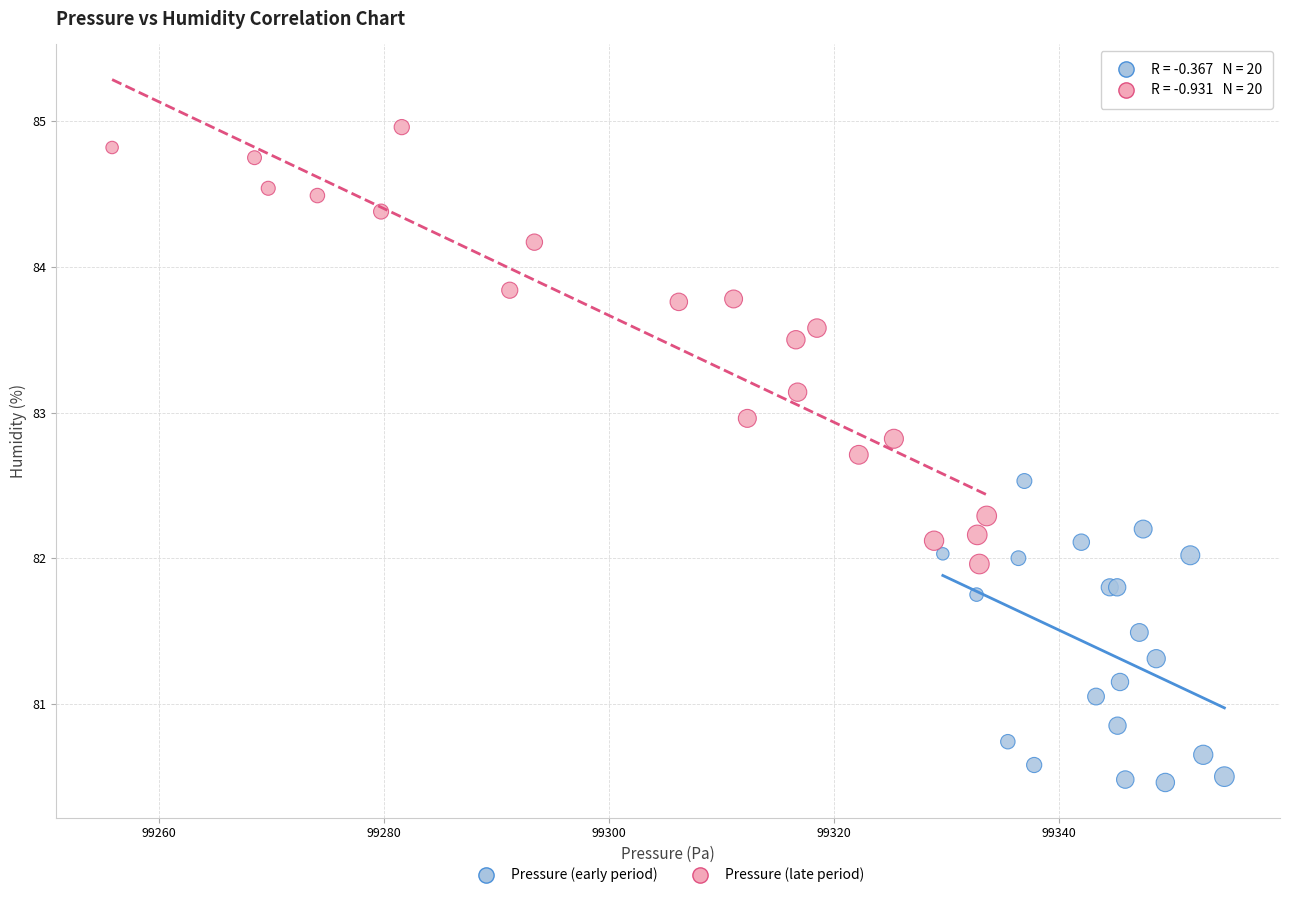

Which series reaches the maximum Y coordinate?

Pressure (late period)